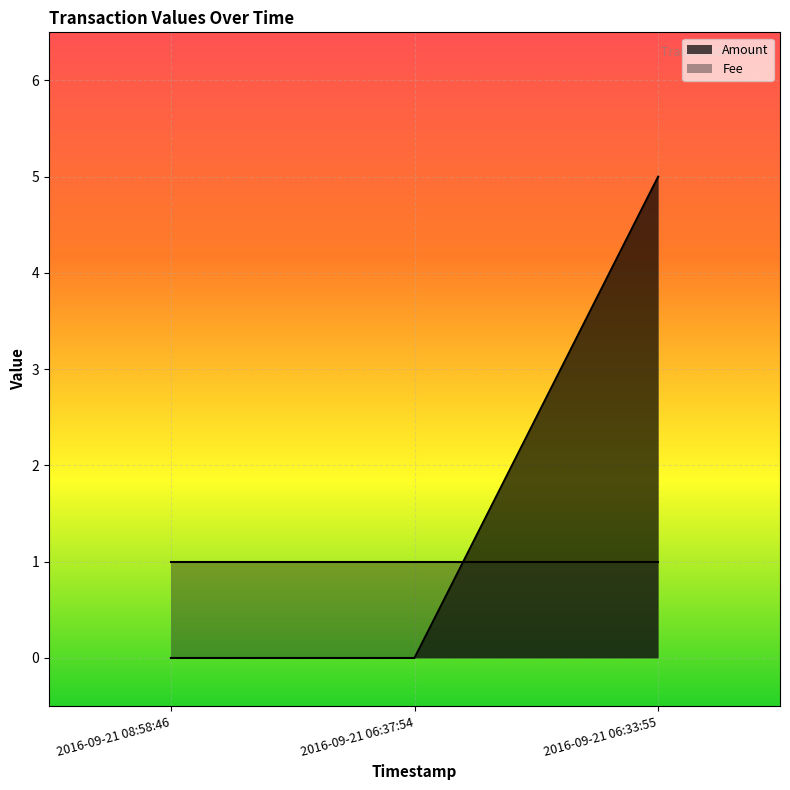

At which label is the value closest to 2?

2016-09-21 08:58:46